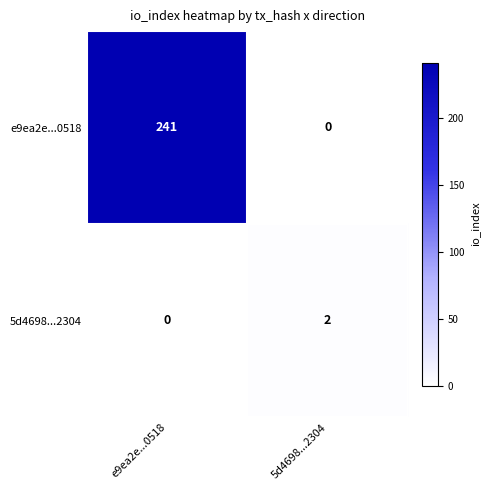

What is the sum of all e9ea2e...0518 values?

241